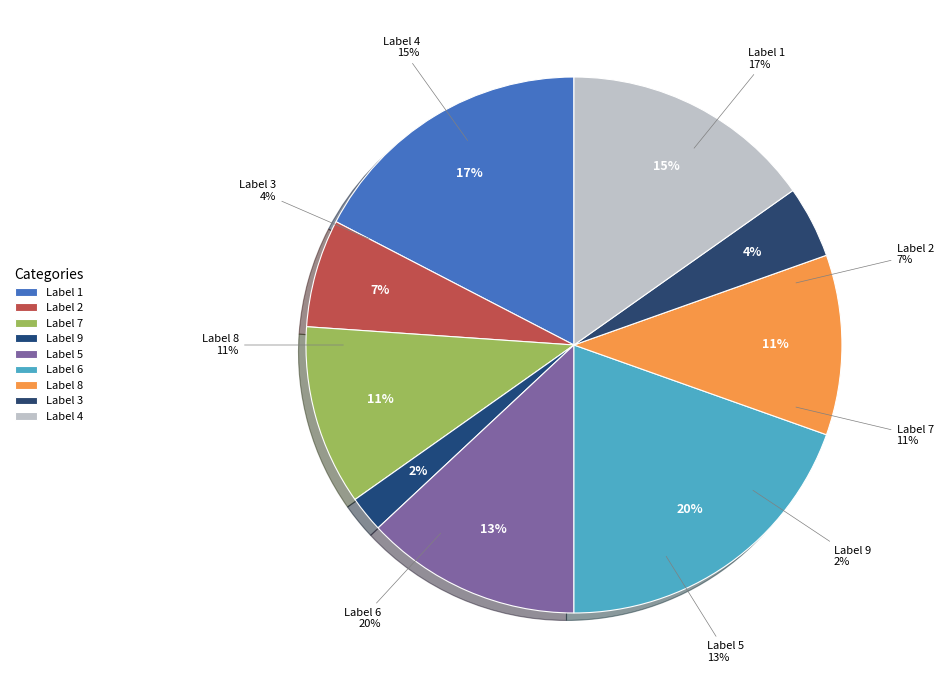

How many segments does this pie chart have?

9